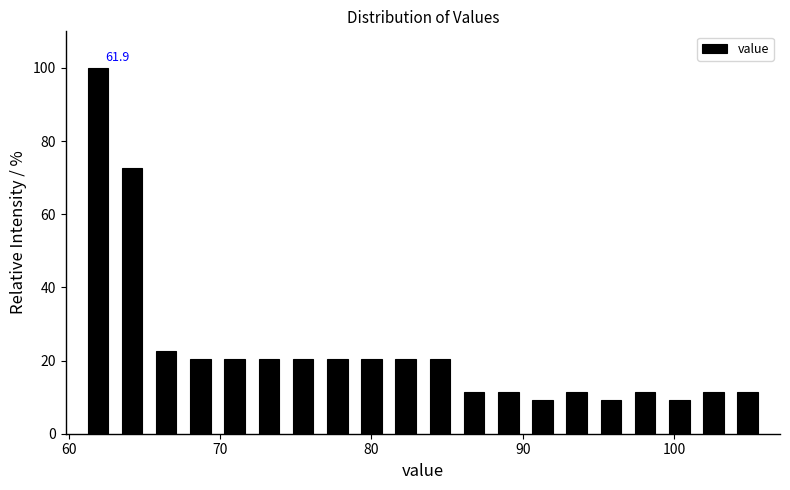

Read against the x-axis, roughly where is the centre of the tallest bar?

62